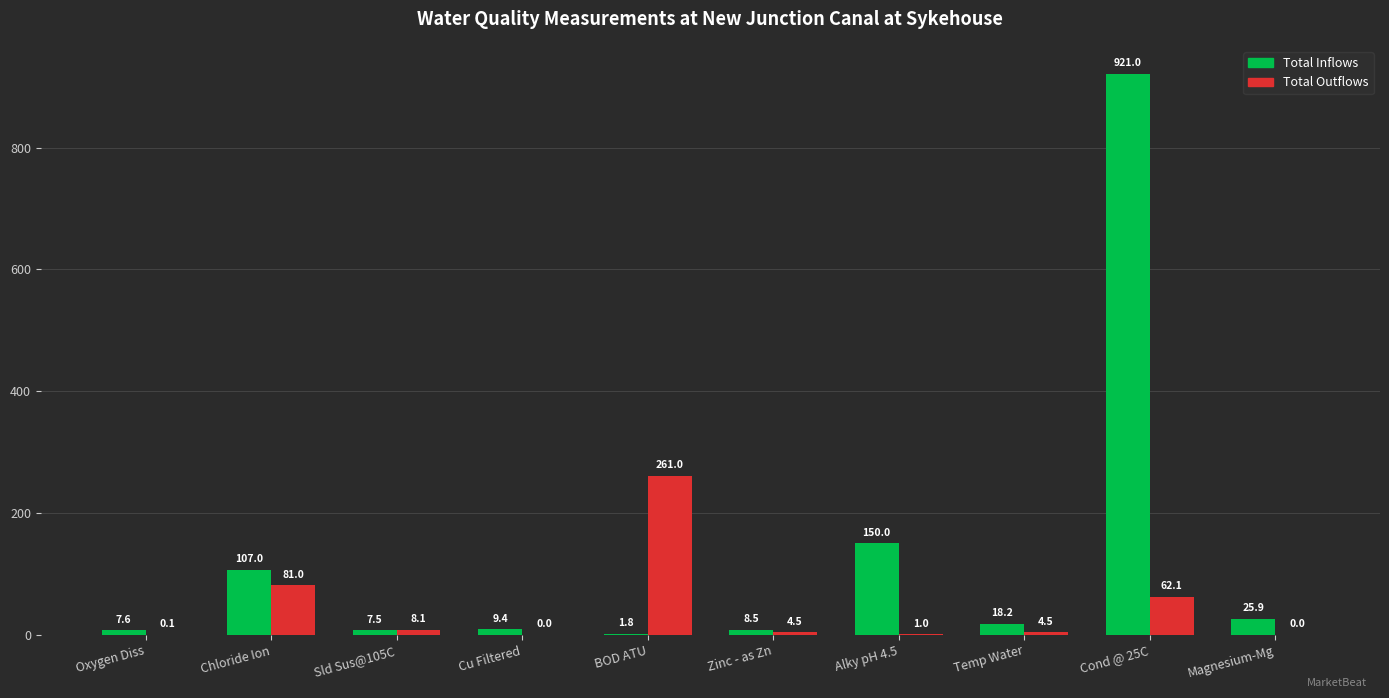

Between Chloride Ion and Zinc - as Zn, which series saw the biggest shift?

Total Inflows